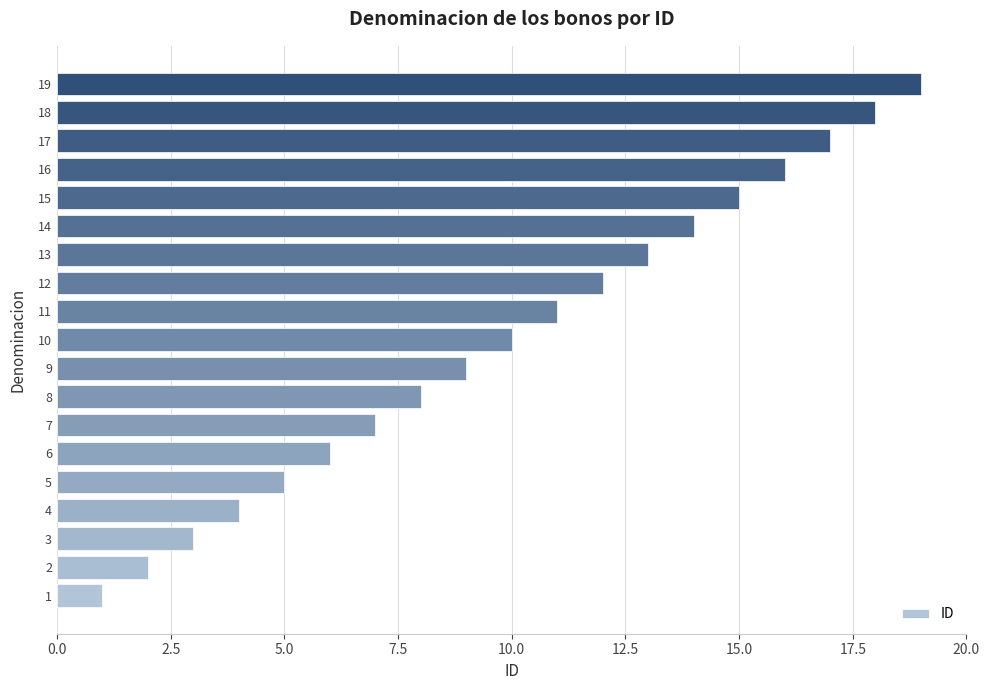

True or false: the data shows 3 at 5.

False